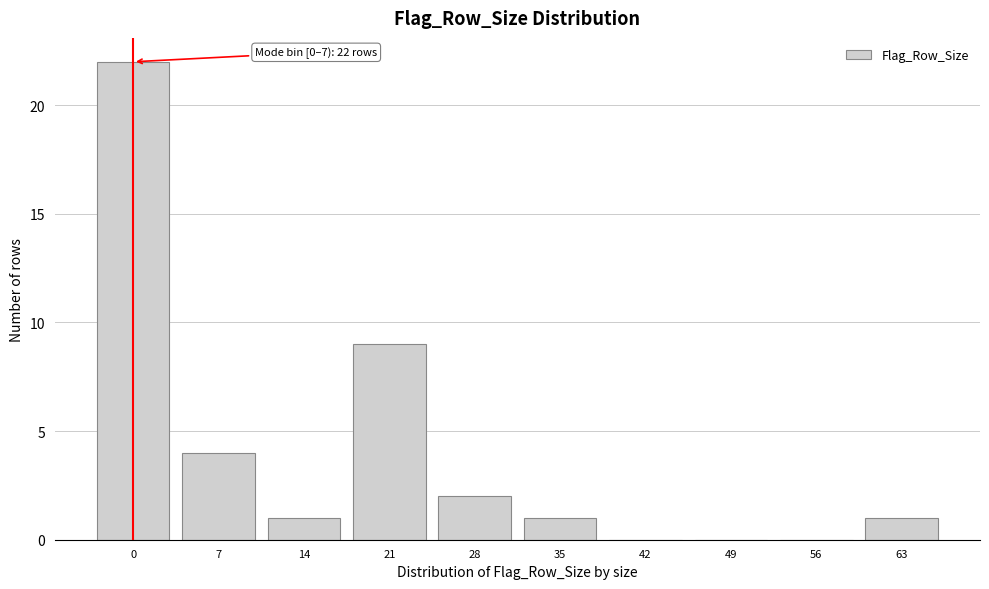

Reading left to right, what are all the values shown in this chart?

0=22	7=4	14=1	21=9	28=2	35=1	42=0	49=0	56=0	63=1